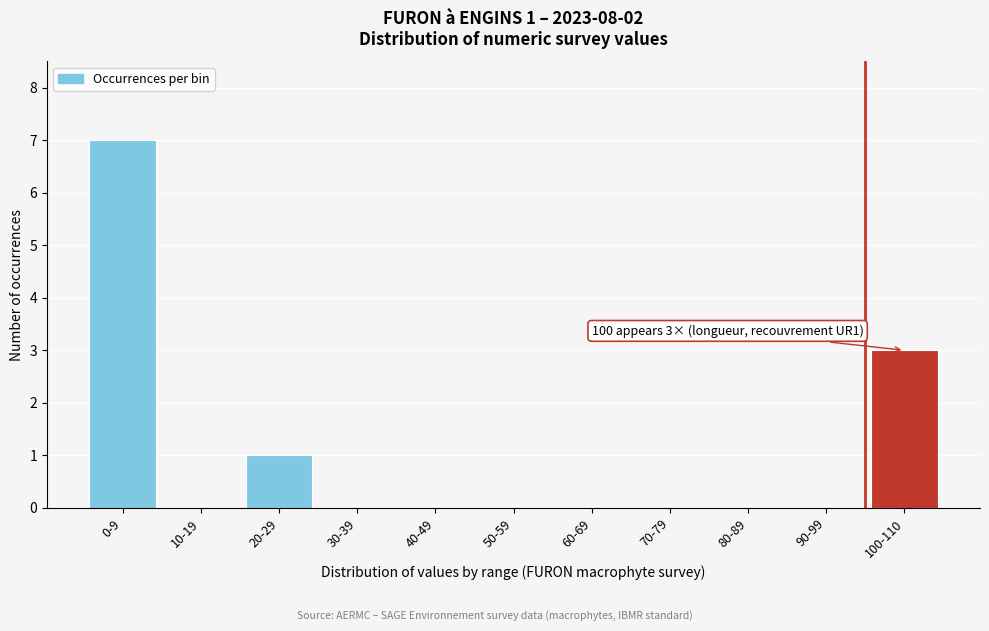

Reading left to right, list all the values displayed in this chart.

0-9=7	10-19=0	20-29=1	30-39=0	40-49=0	50-59=0	60-69=0	70-79=0	80-89=0	90-99=0	100-110=3